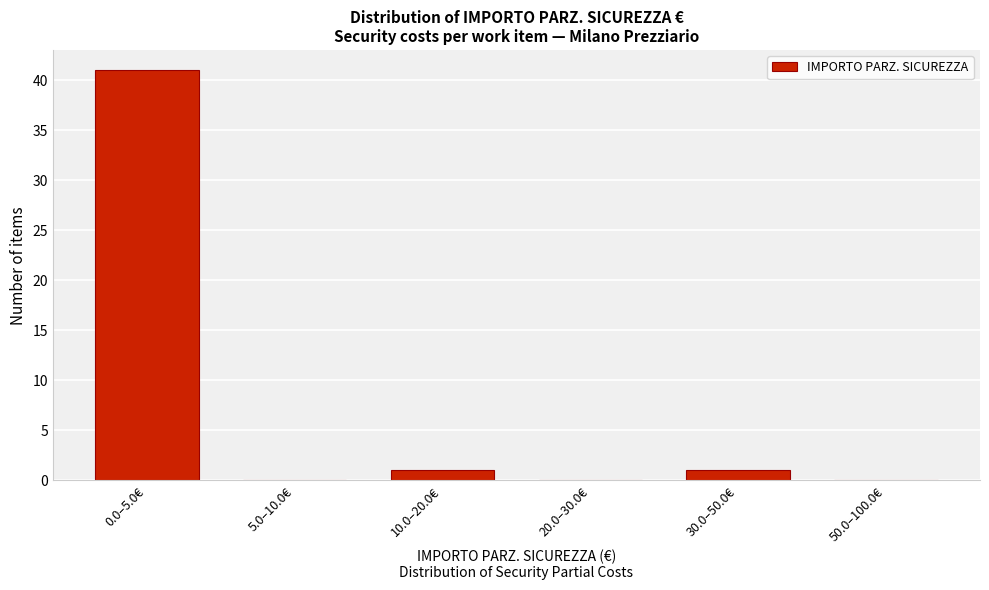

Reading left to right, extract all data points from this chart.

0.0–5.0€=41	5.0–10.0€=0	10.0–20.0€=1	20.0–30.0€=0	30.0–50.0€=1	50.0–100.0€=0